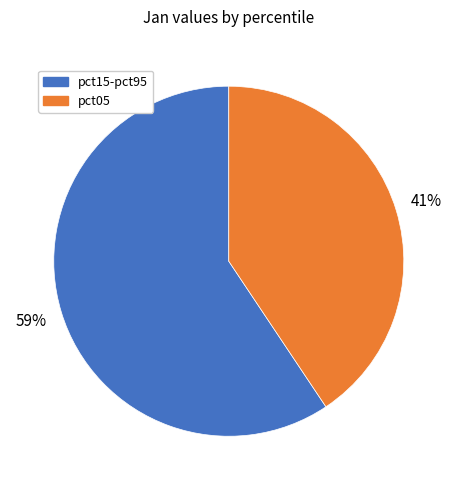

To the nearest percent, what portion does pct15-pct95 represent?

59%